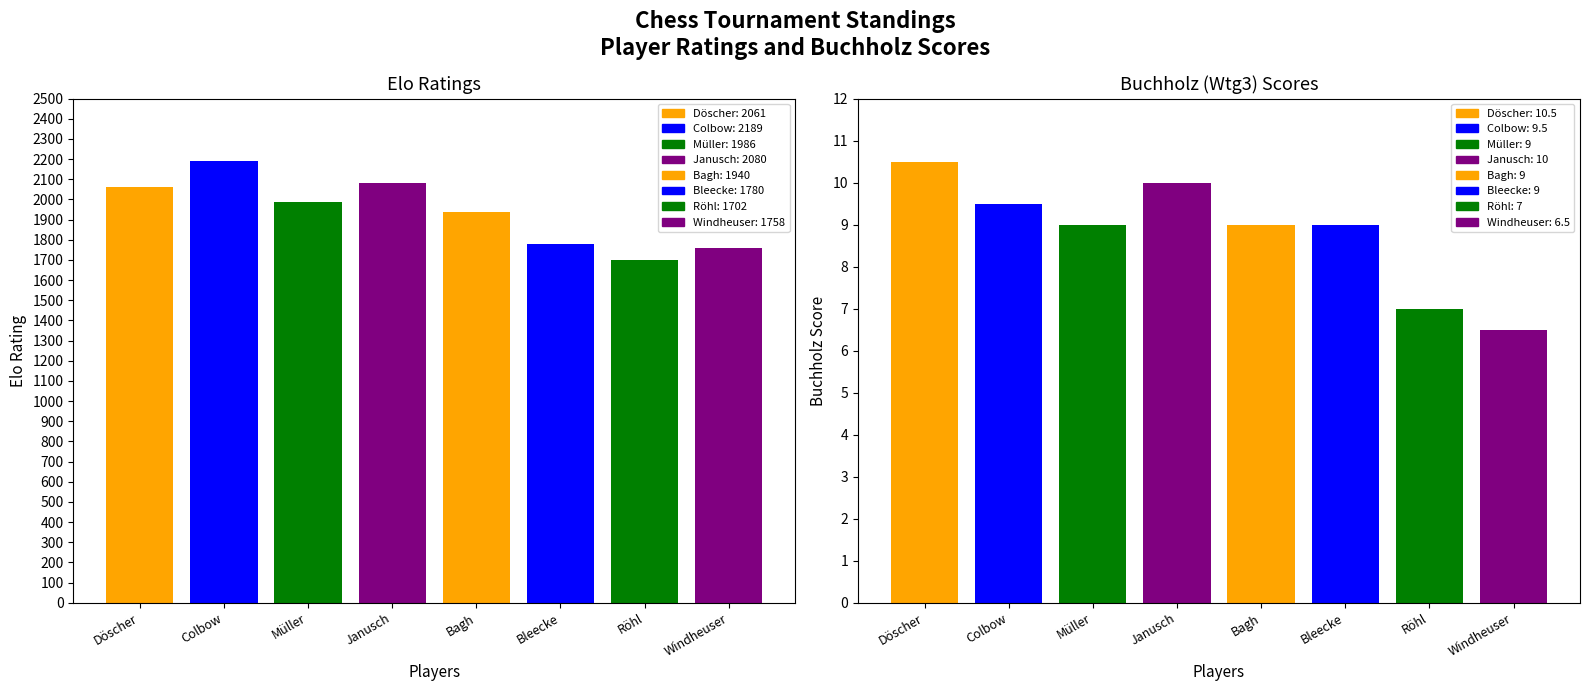

What is the sum of the Elo values at Windheuser Jochen and Müller Wolfgang?

3744.0